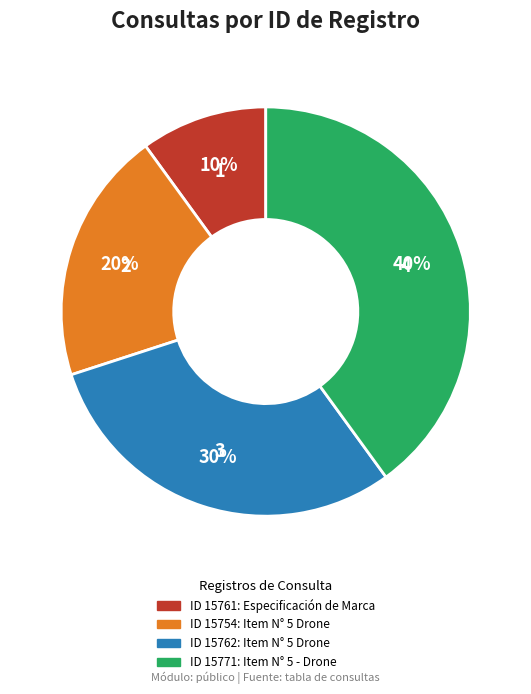

To the nearest percent, what is the average slice percentage?

25%